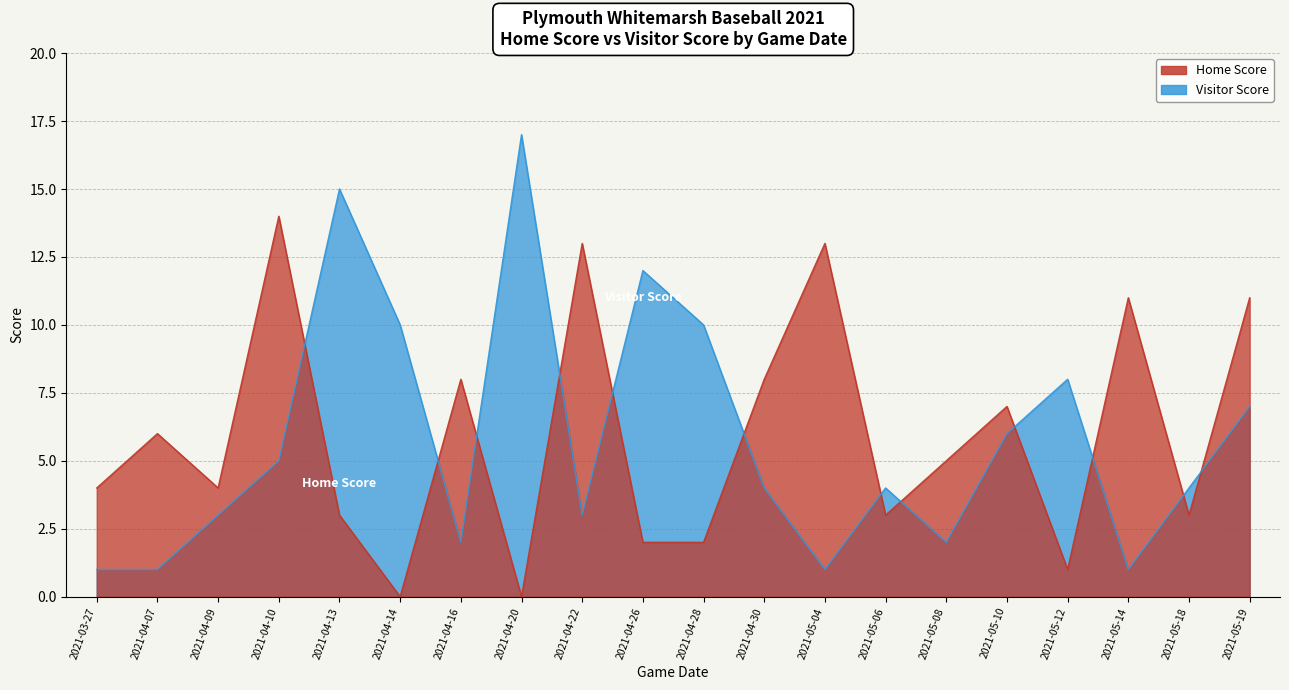

How many interior local peaks does the Home Score series have?

7